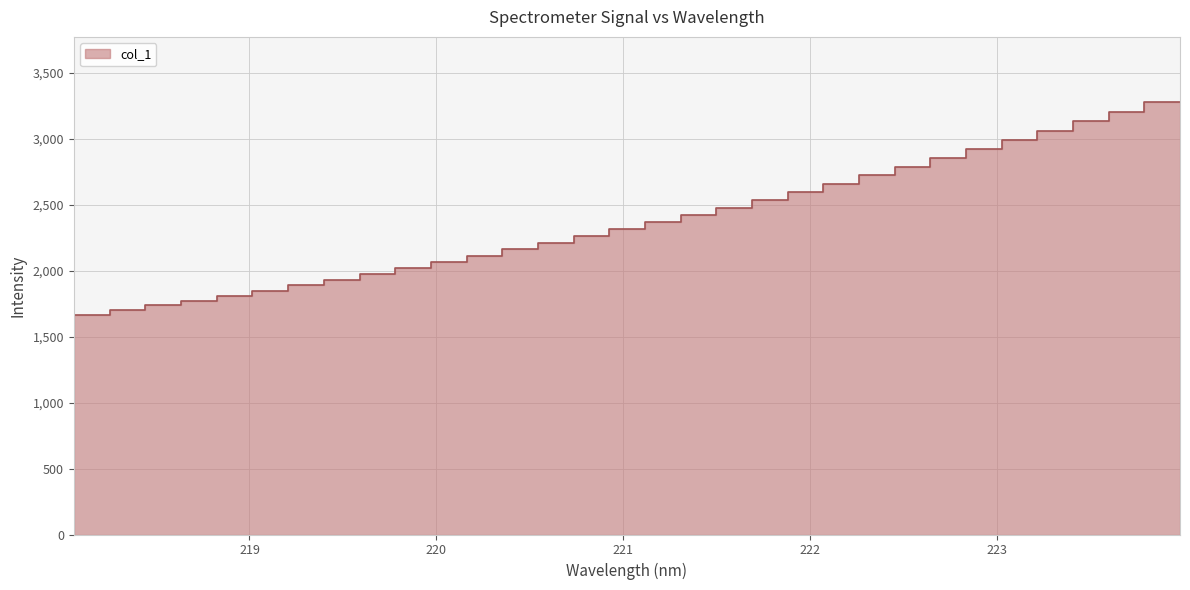

What is the value of the 28th point from the left?

2985.7